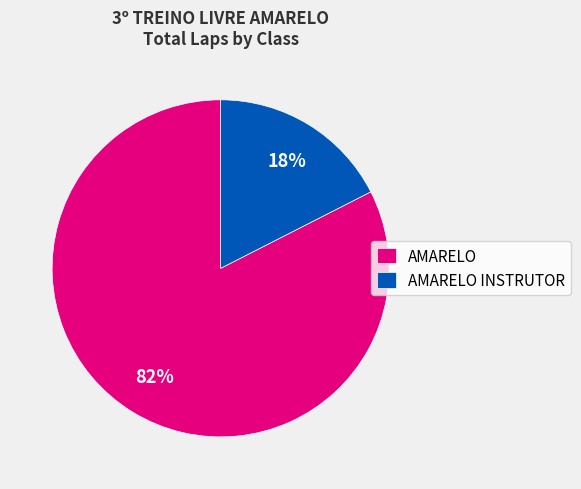

Do AMARELO and AMARELO INSTRUTOR together represent more than half of the pie?

Yes